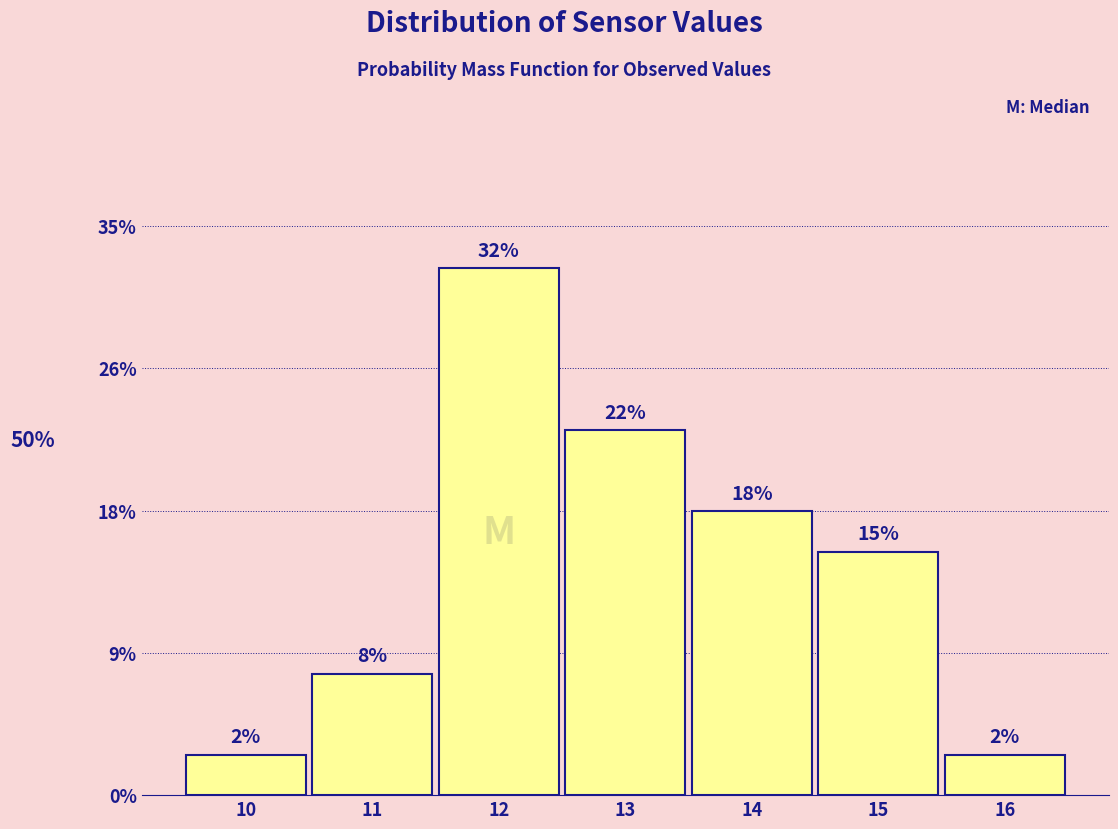

Does the chart contain any negative values?

No